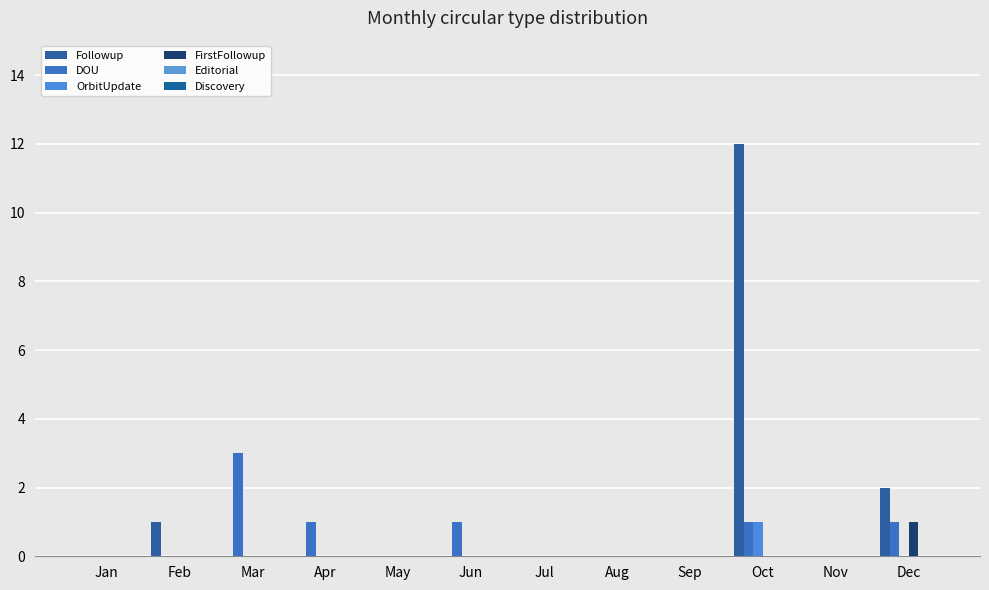

How many data points does each series have?

12